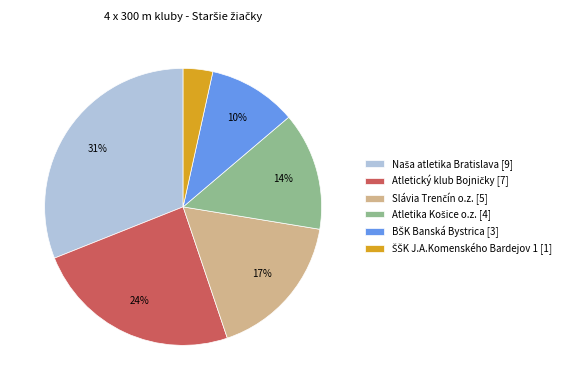

To the nearest percent, what is the difference between the largest and smallest slice percentages?

28%